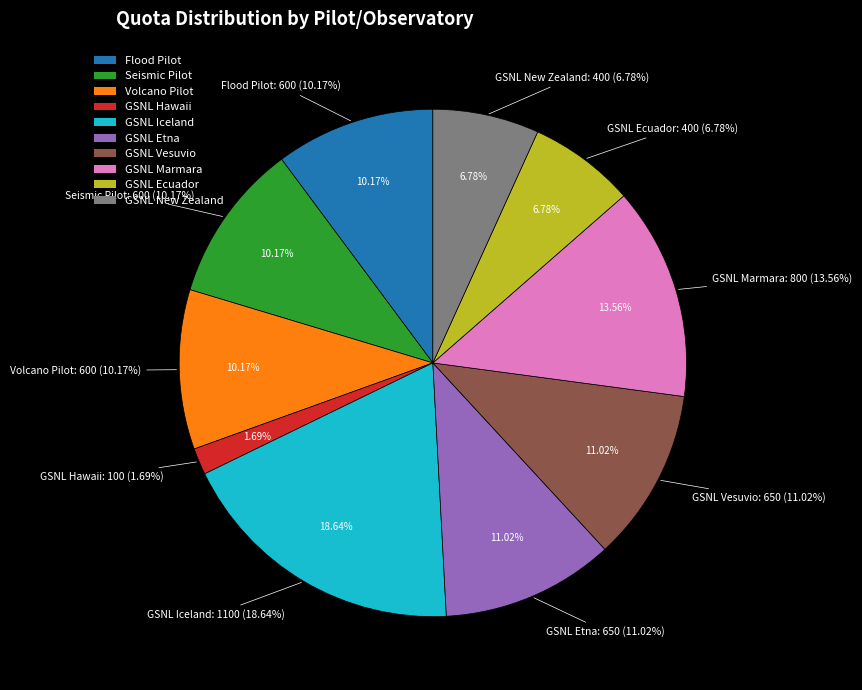

Does any single category account for the majority?

No